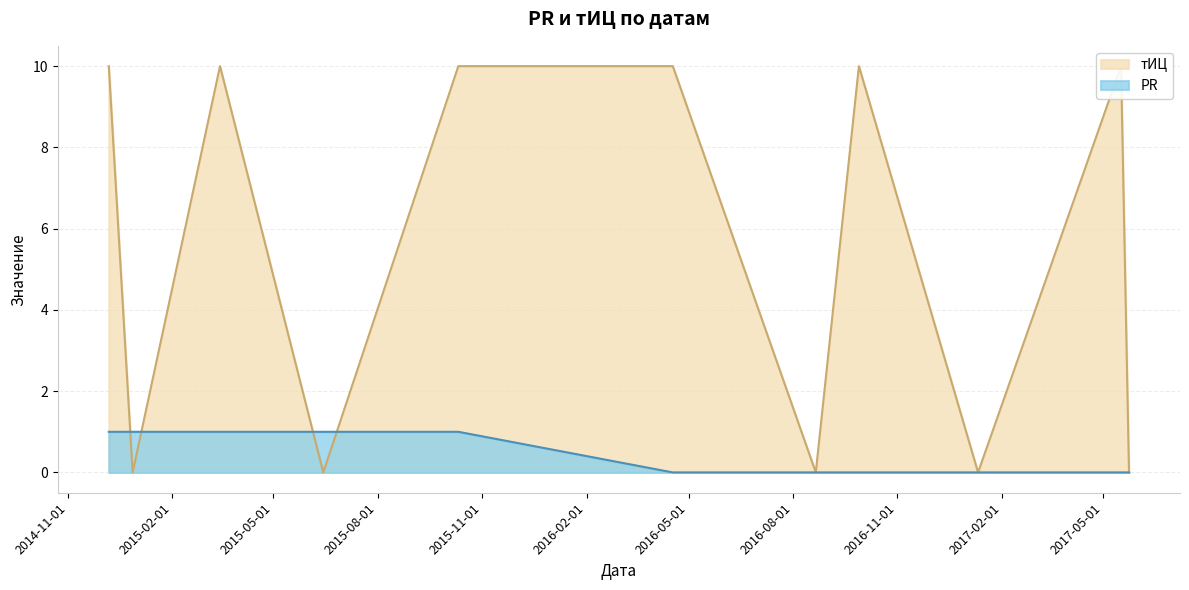

At which category does тИЦ reach its first local peak?

2015-03-15